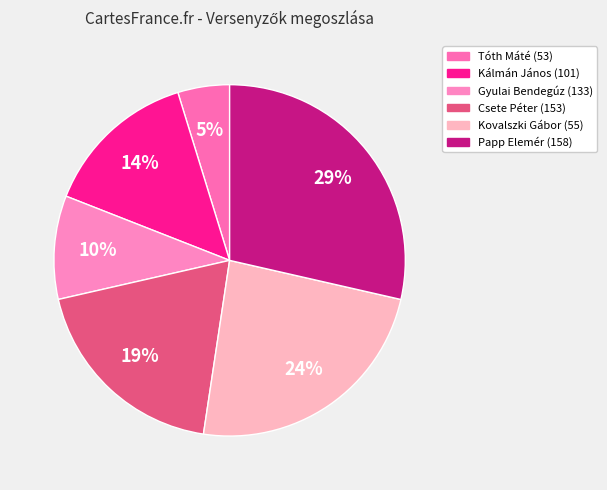

The Csete Péter (153) slice represents 14% of the pie. True or false?

False